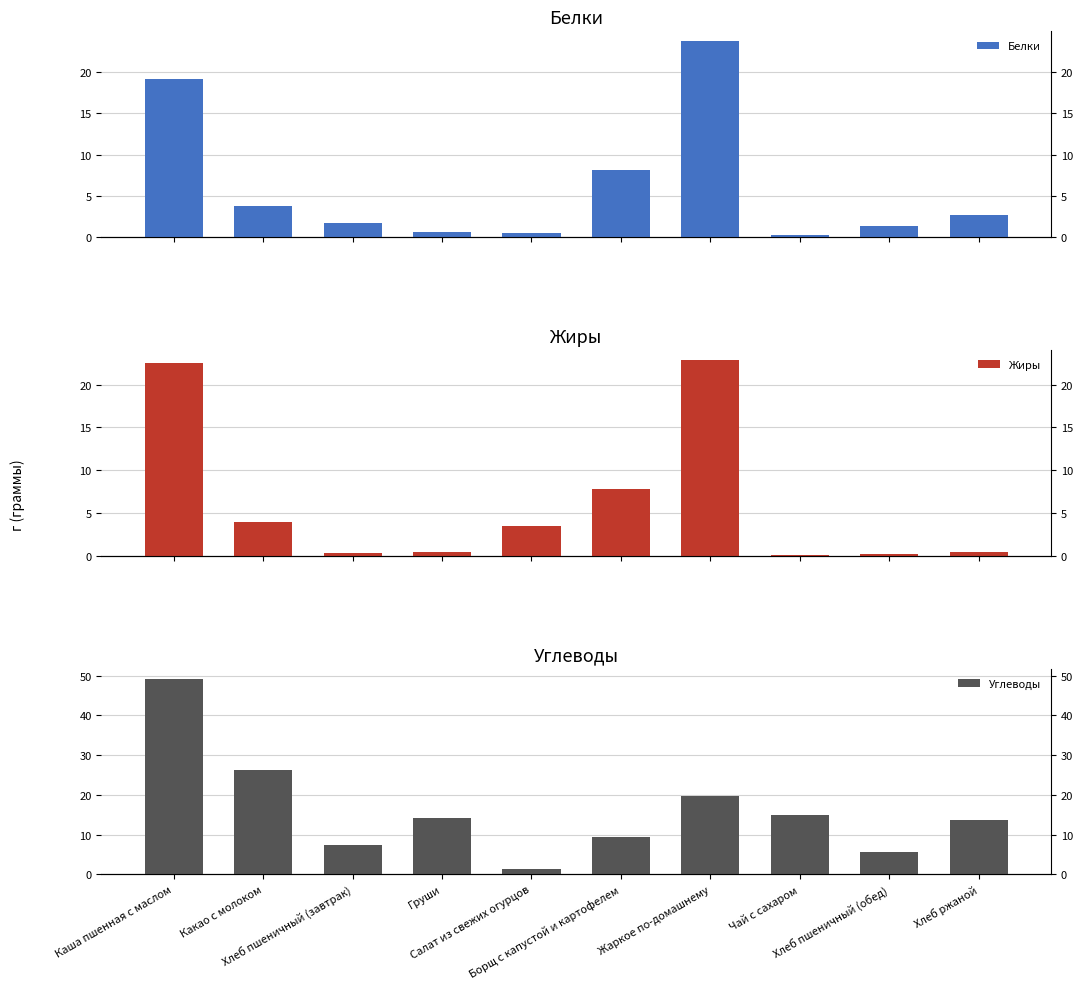

Which series has the largest range (max minus min)?

Углеводы